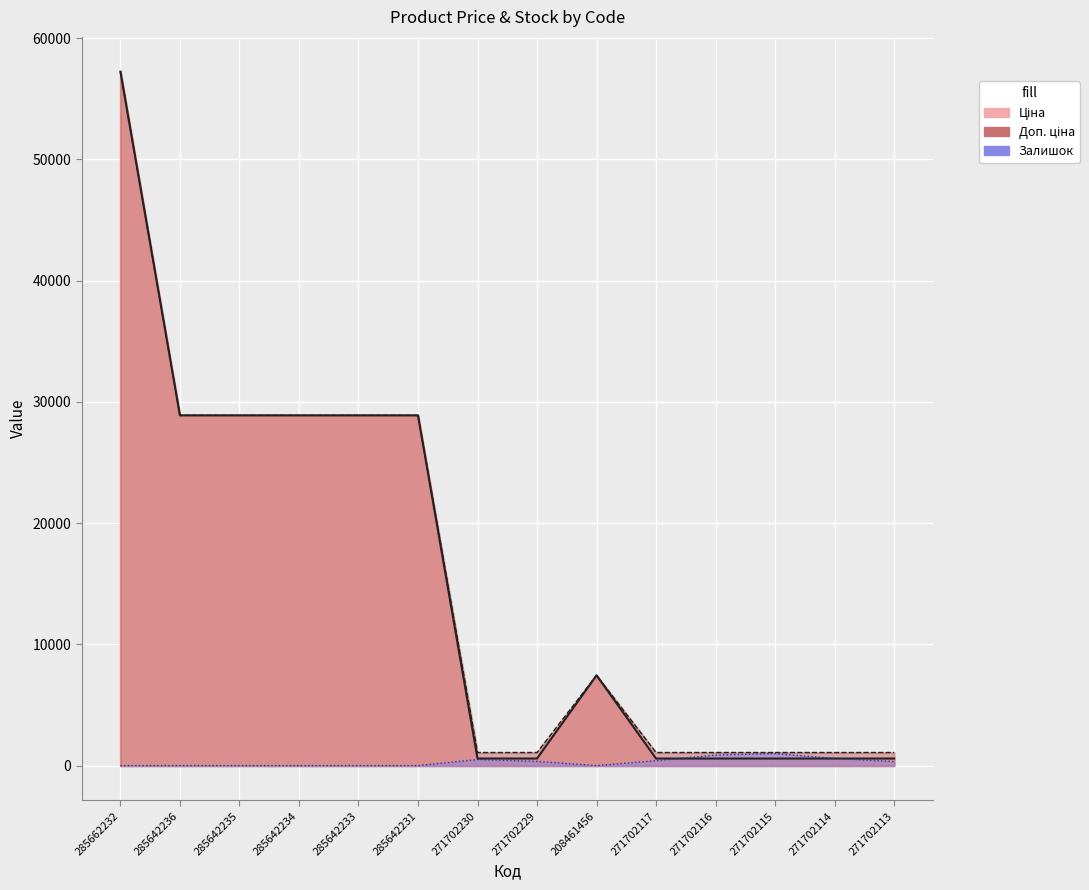

How many values in the Доп. ціна series exceed 7453?

7